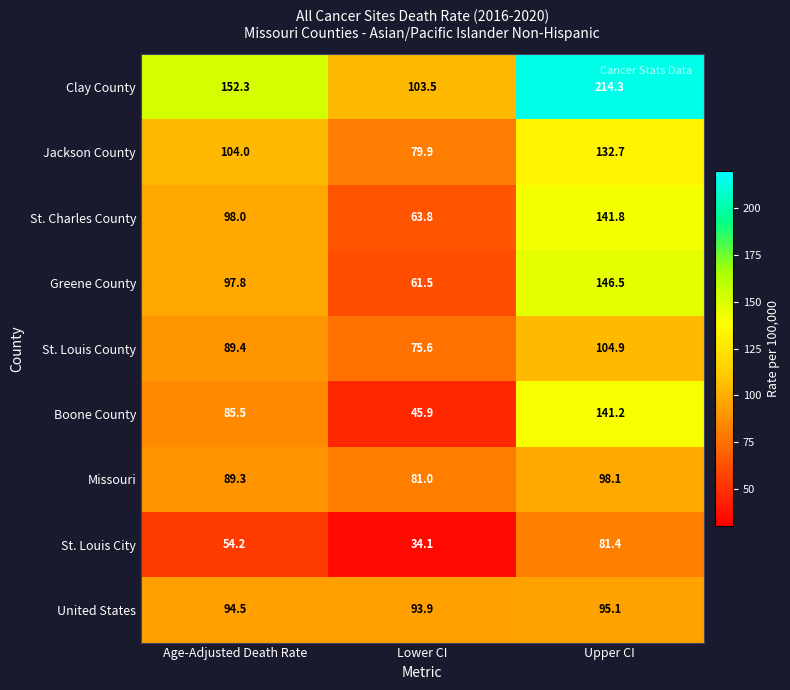

At Lower CI, list the series in order from largest to smallest.

Clay County, United States, Missouri, Jackson County, St. Louis County, St. Charles County, Greene County, Boone County, St. Louis City